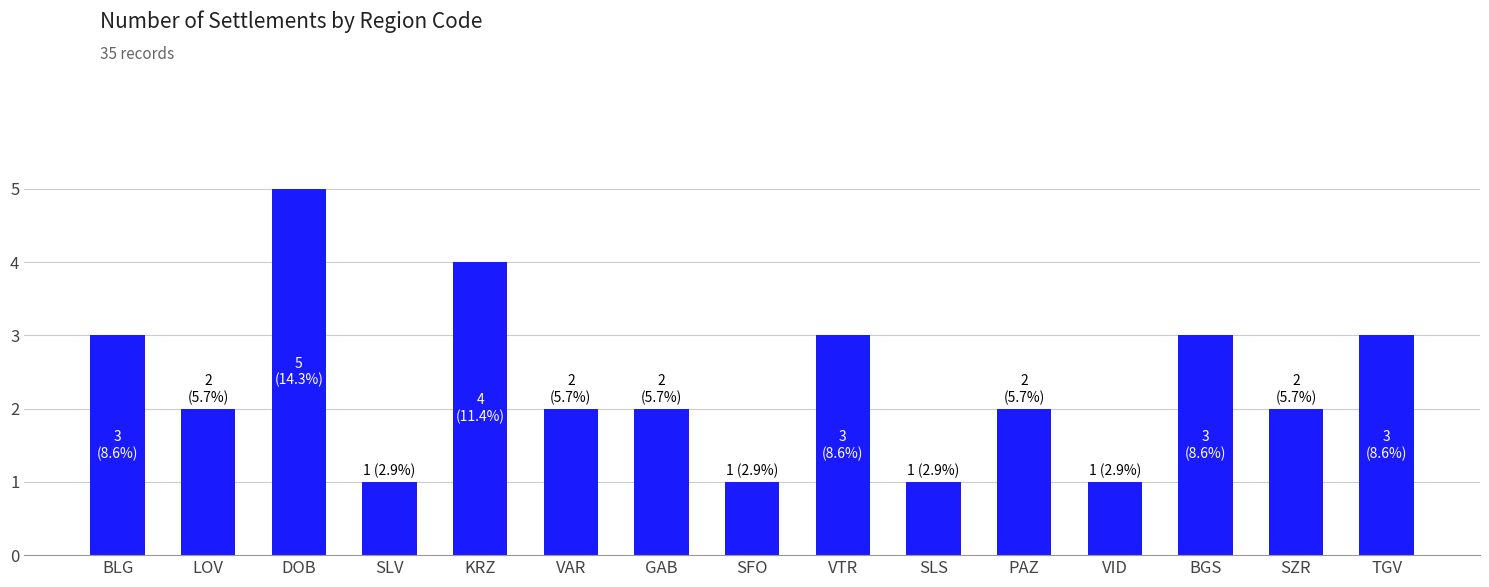

Are the bars grouped side by side (vs. stacked)?

No